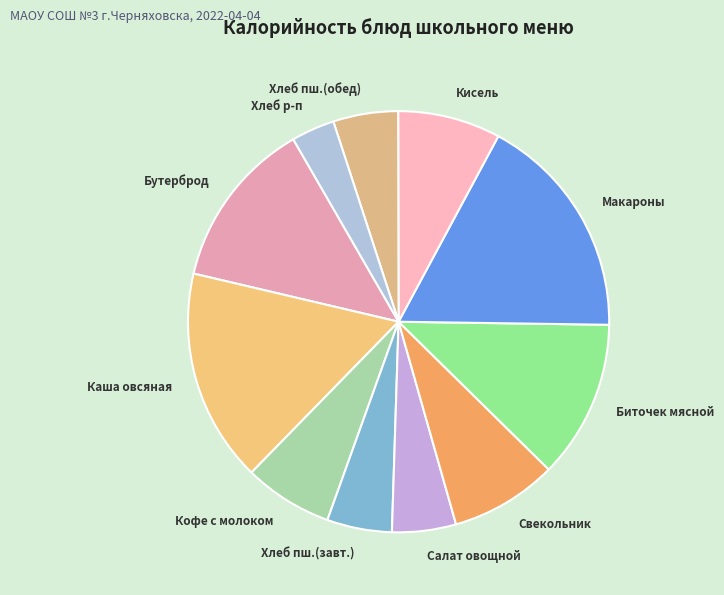

Which category has the biggest portion of the pie?

Макароны